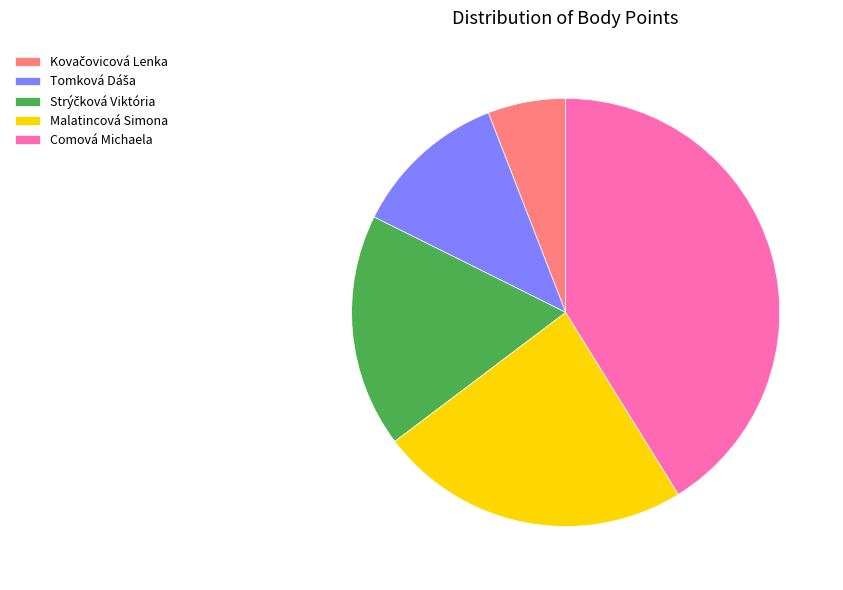

Is Comová Michaela the majority of the pie?

No